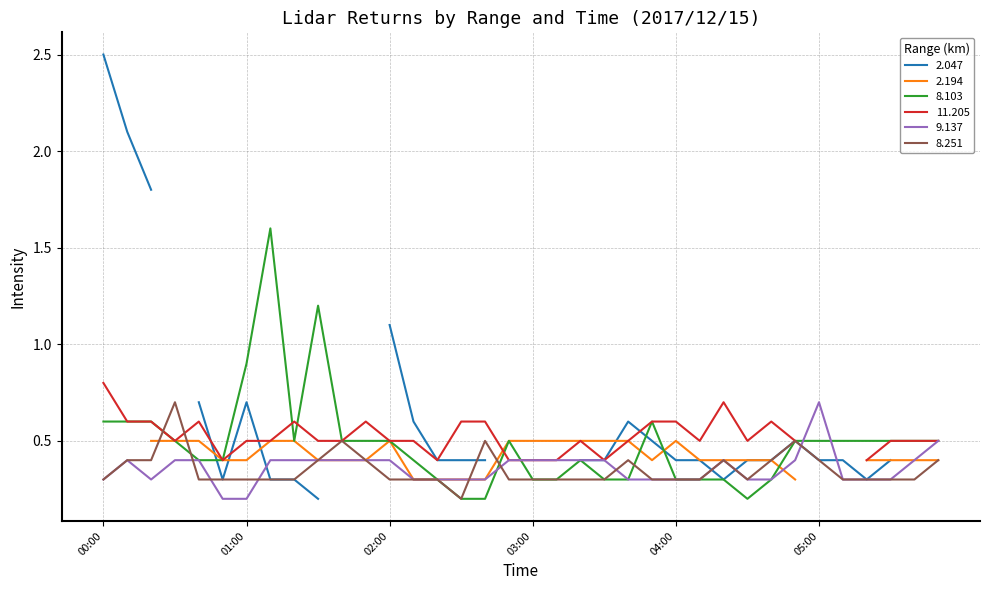

How many times do 8.251 and 9.137 cross each other?

7